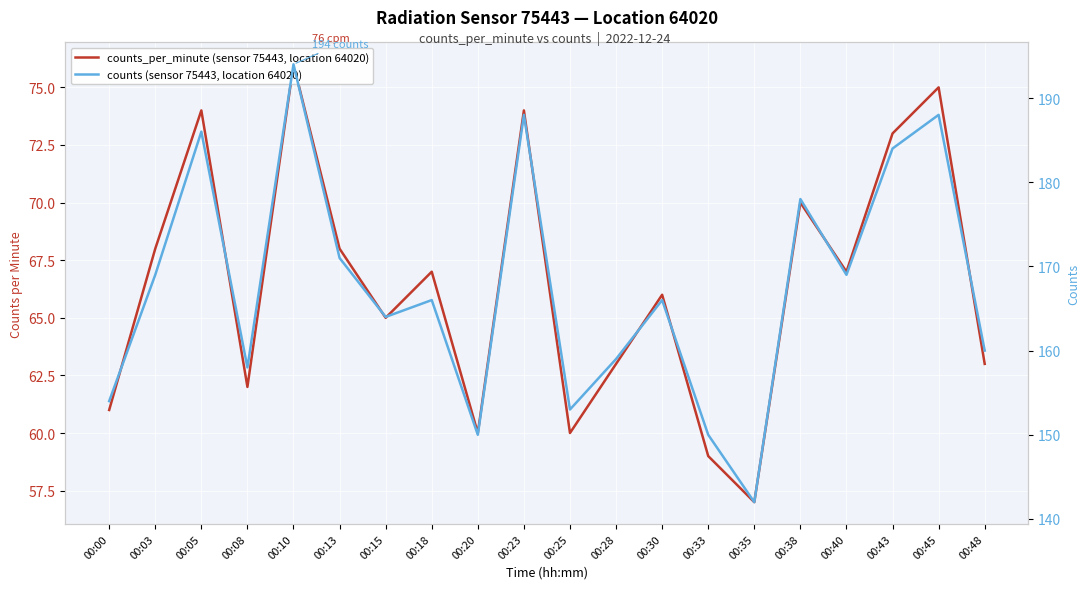

At which category does counts_per_minute (sensor 75443, location 64020) reach its first local peak?

00:05